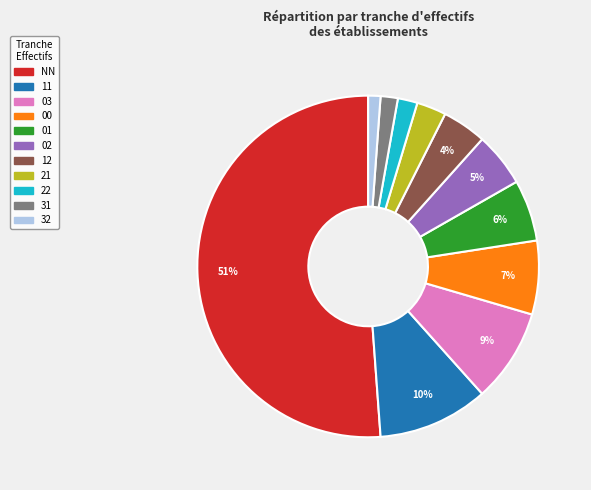

To the nearest percent, what is the combined percentage of 31 and 02?

7%